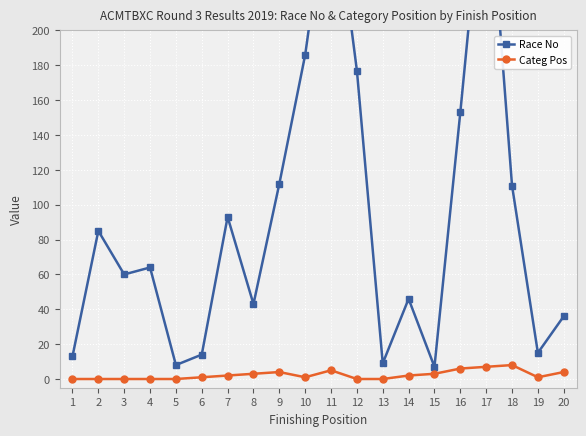

What are all the series names shown in the legend?

Race No, Categ Pos